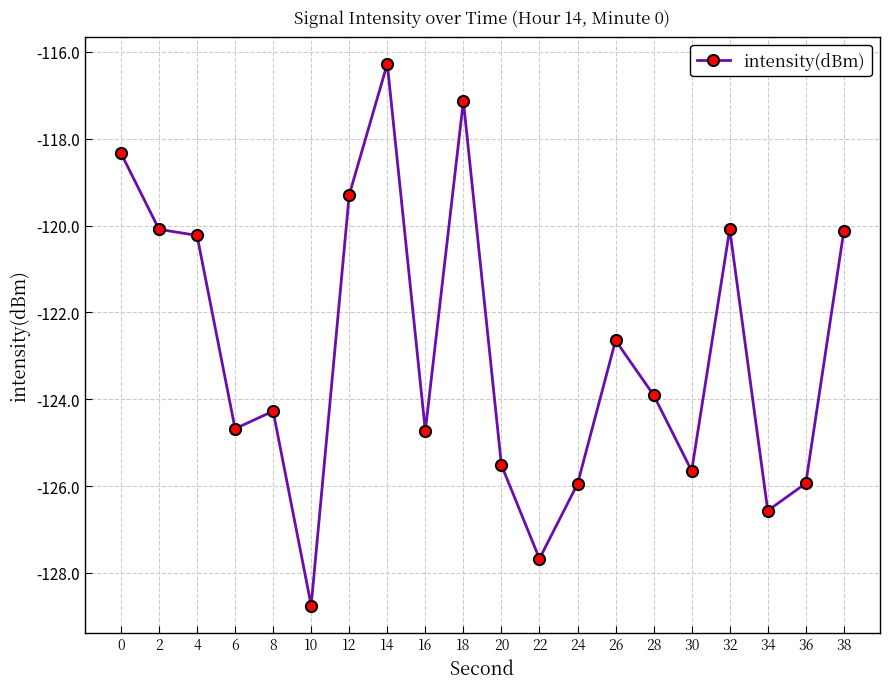

Reading left to right, extract all data points from this chart.

-118.3	-120.1	-120.2	-124.7	-124.3	-128.7	-119.3	-116.3	-124.7	-117.1	-125.5	-127.7	-125.9	-122.6	-123.9	-125.6	-120.1	-126.6	-125.9	-120.1